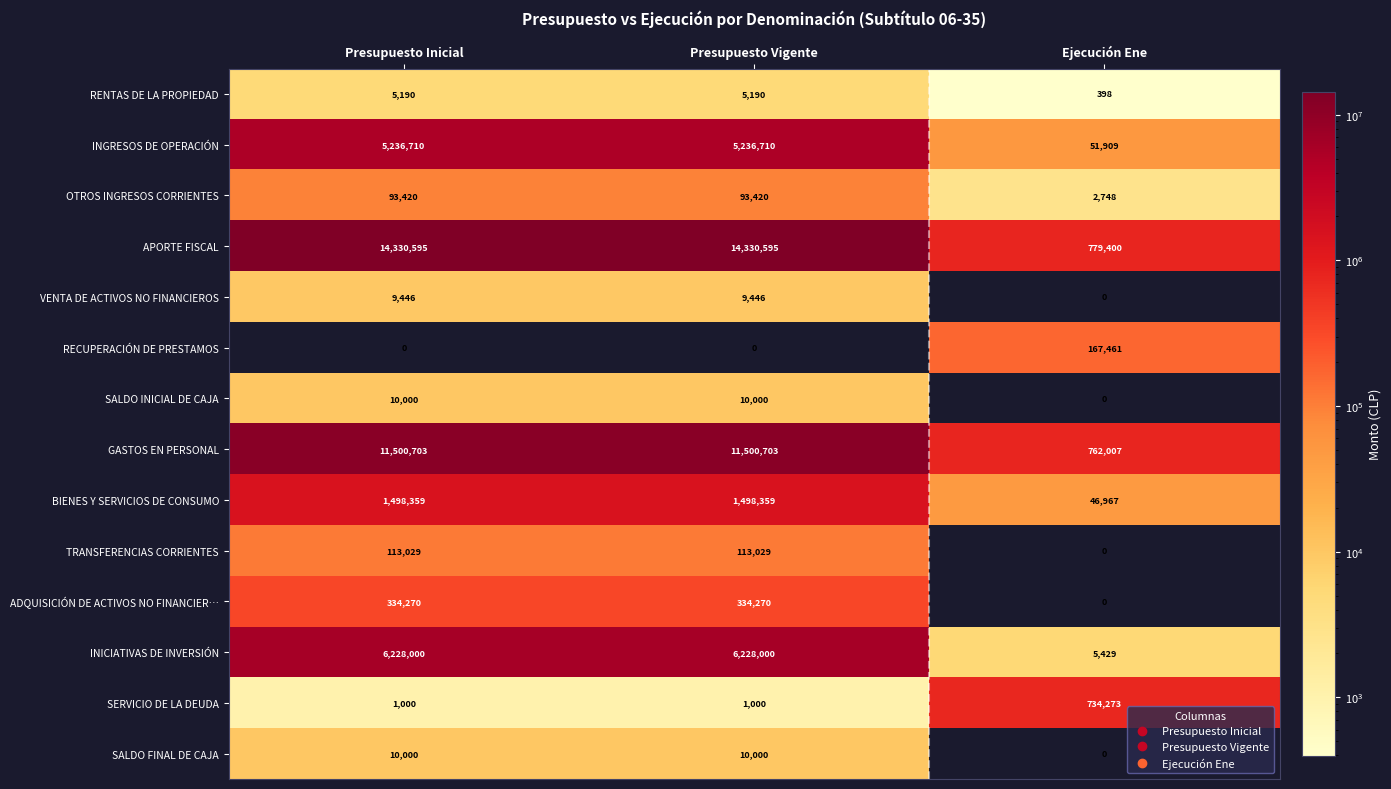

Which category has the lowest value in the VENTA DE ACTIVOS NO FINANCIEROS series?

Ejecución Ene